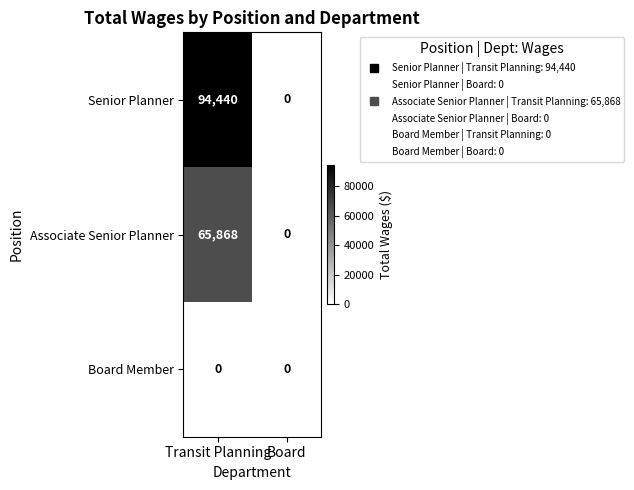

Which series has the widest spread of values?

Senior Planner